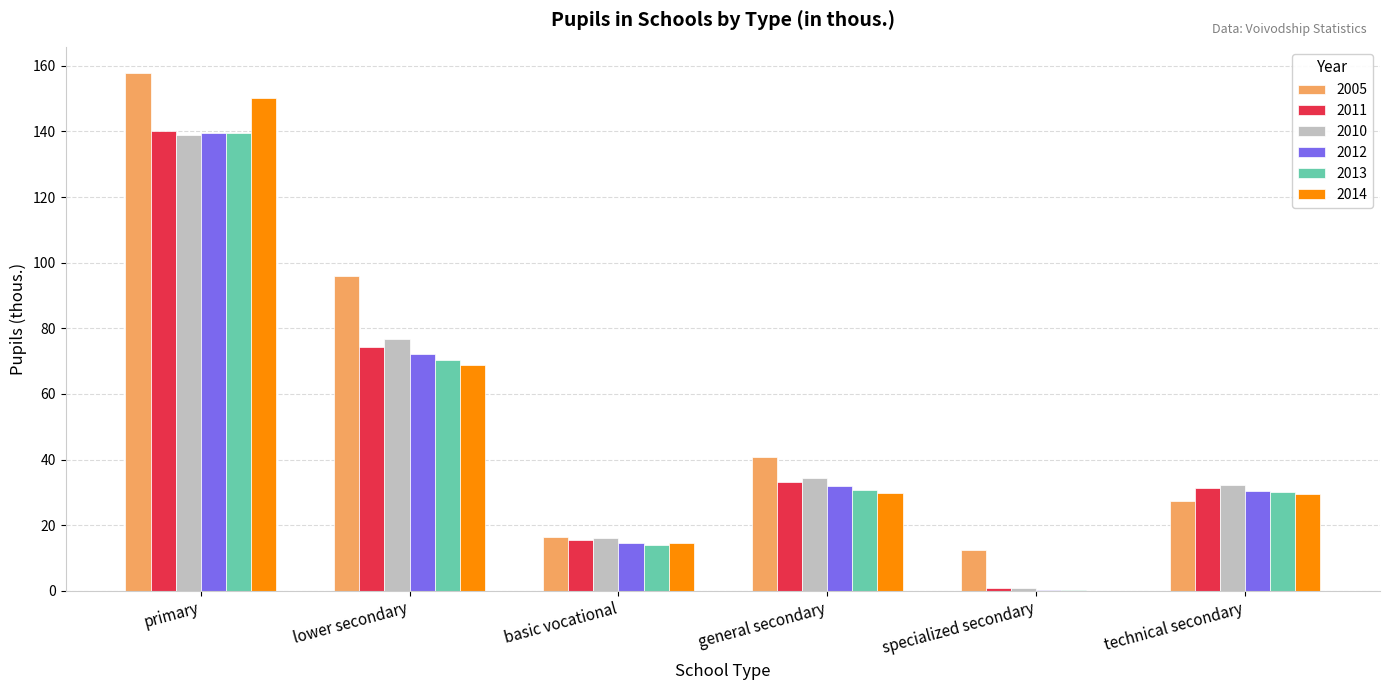

Count the number of data series in this chart.

6